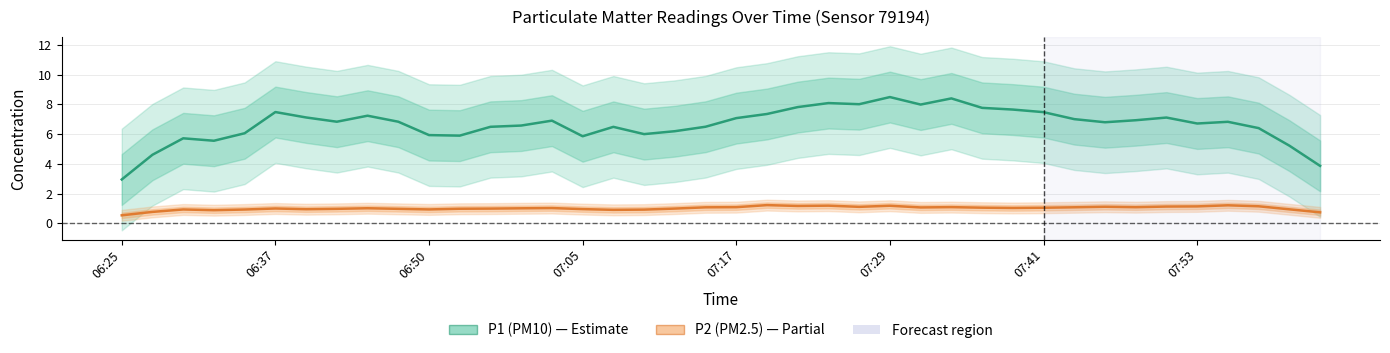

Reading left to right, extract all data points from this chart.

P1 (PM10): 2.9	4.6	5.7	5.6	6.1	7.5	7.1	6.8	7.2	6.8	5.9	5.9	6.5	6.6	6.9	5.9	6.5	6.0	6.2	6.5	7.1	7.3	7.8	8.1	8.0	8.5	8.0	8.4	7.8	7.6	7.5	7.0	6.8	6.9	7.1	6.7	6.8	6.4	5.2	3.9
P2 (PM2.5): 0.5	0.8	0.9	0.9	0.9	1.0	0.9	1.0	1.0	1.0	0.9	1.0	1.0	1.0	1.0	1.0	0.9	0.9	1.0	1.1	1.1	1.2	1.2	1.2	1.1	1.2	1.1	1.1	1.0	1.0	1.0	1.1	1.1	1.1	1.1	1.1	1.2	1.1	0.9	0.7